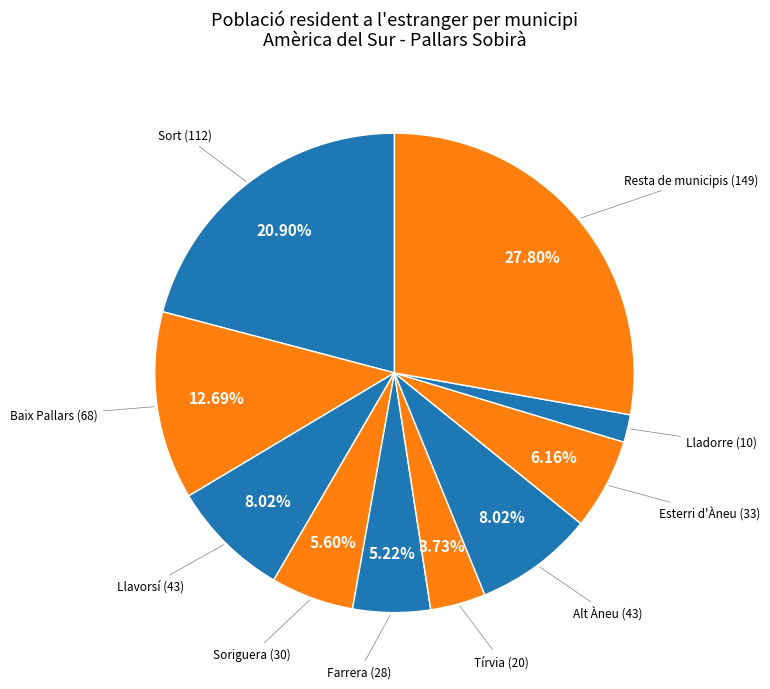

How many slices are in this pie chart?

10